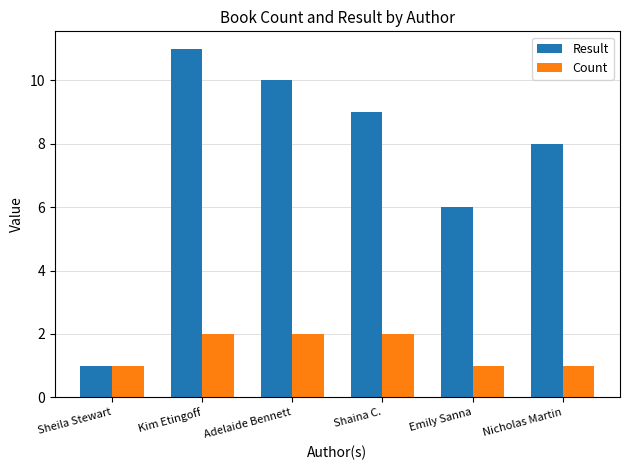

Which series has the largest total across all categories?

Result